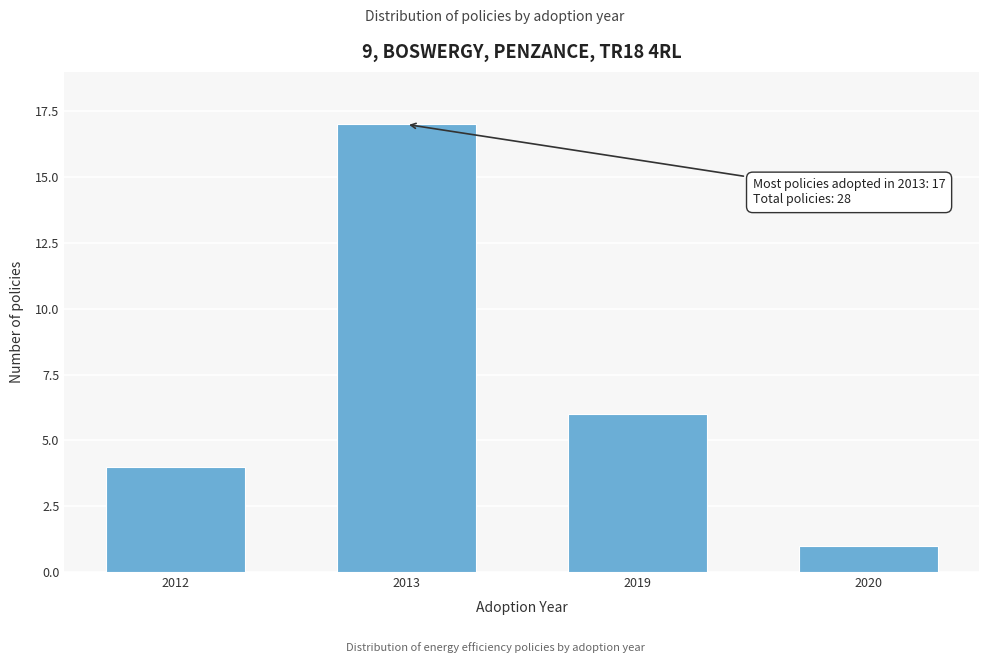

Reading right to left, extract all data points from this chart.

2020=1	2019=6	2013=17	2012=4